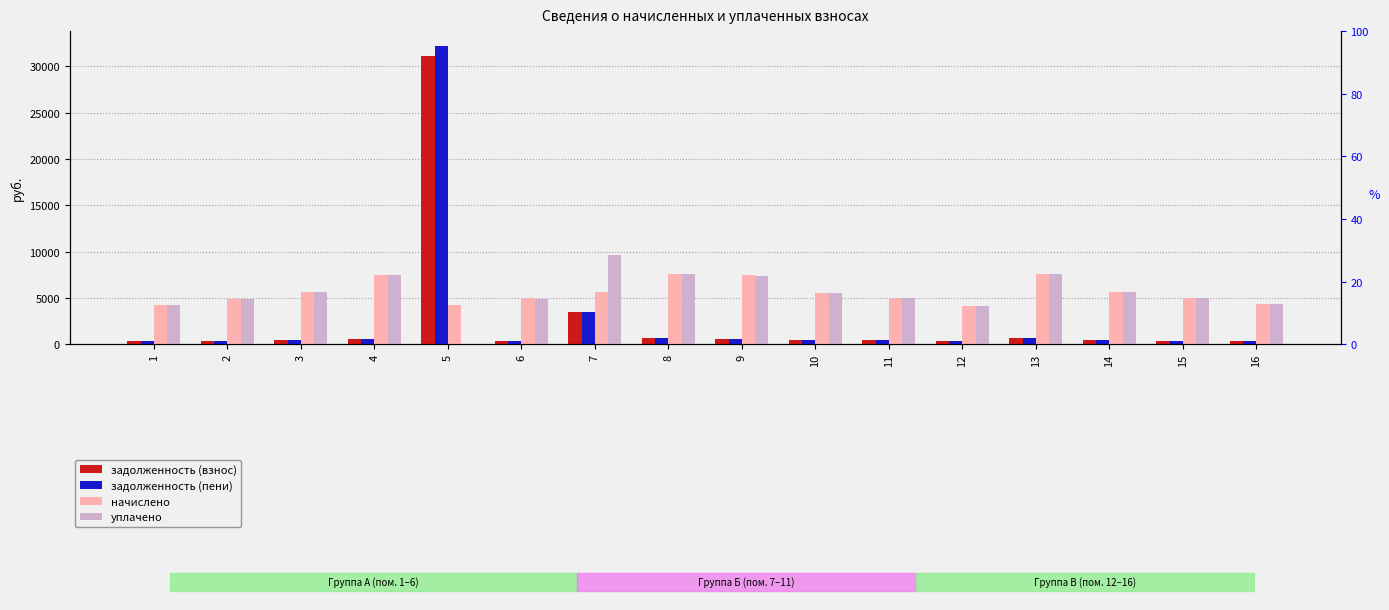

Count the number of data series in this chart.

4